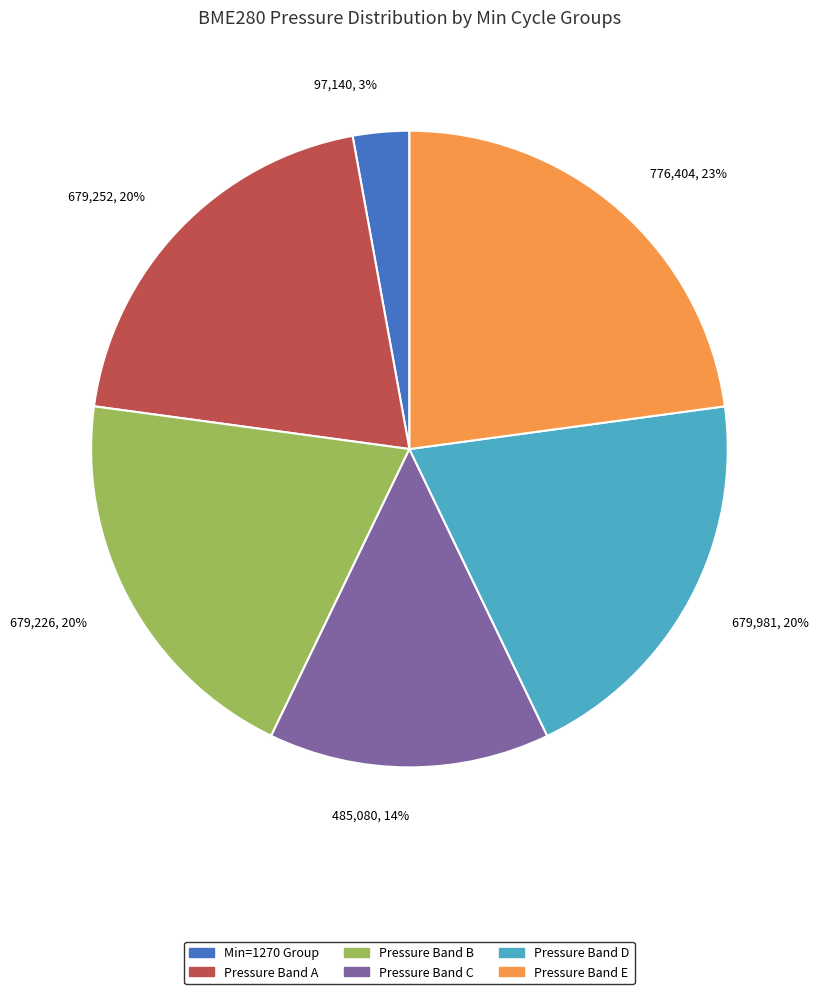

Does any single category account for the majority?

No